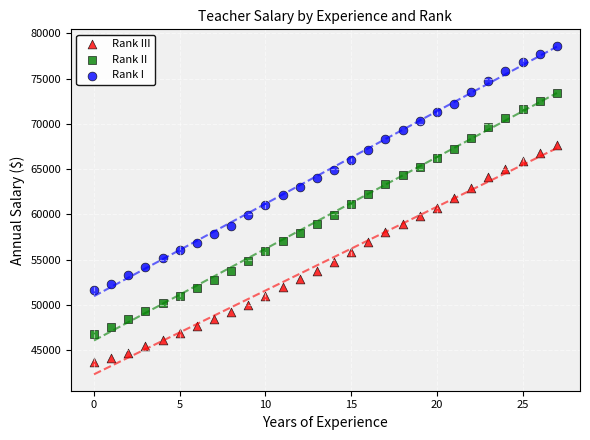

Across all data points, what is the range of Y values (max minus min)?

34885.5